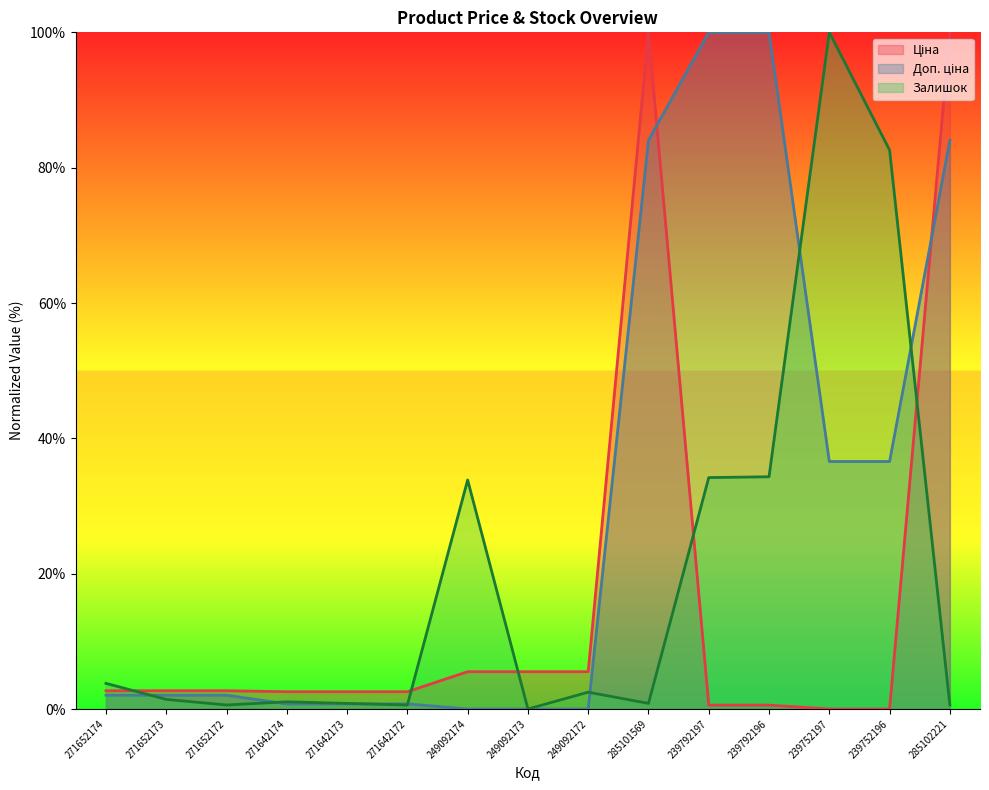

After their last crossing, which series has the higher values: Залишок or Доп. ціна?

Доп. ціна